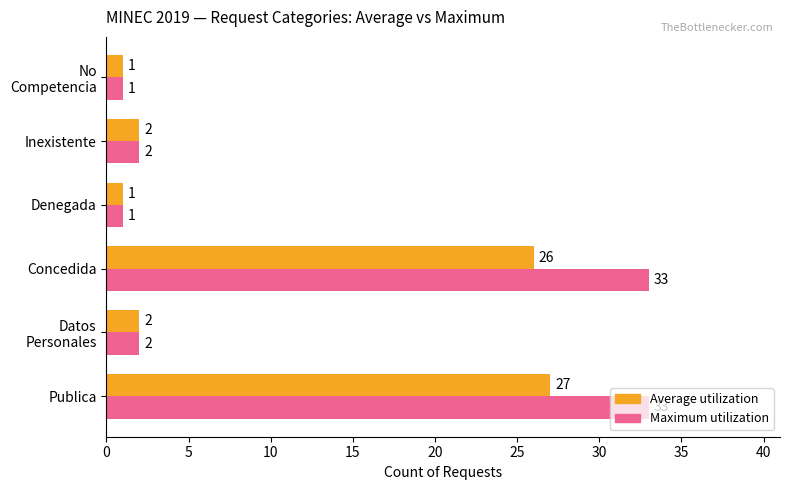

What is the minimum value shown in the chart?

1